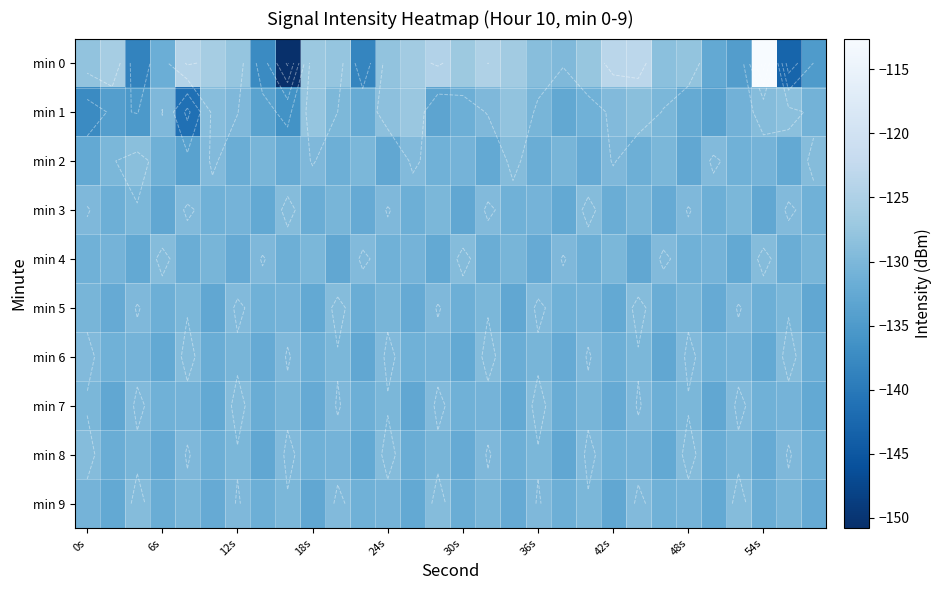

What is the total value across all series at 13?

-1306.0